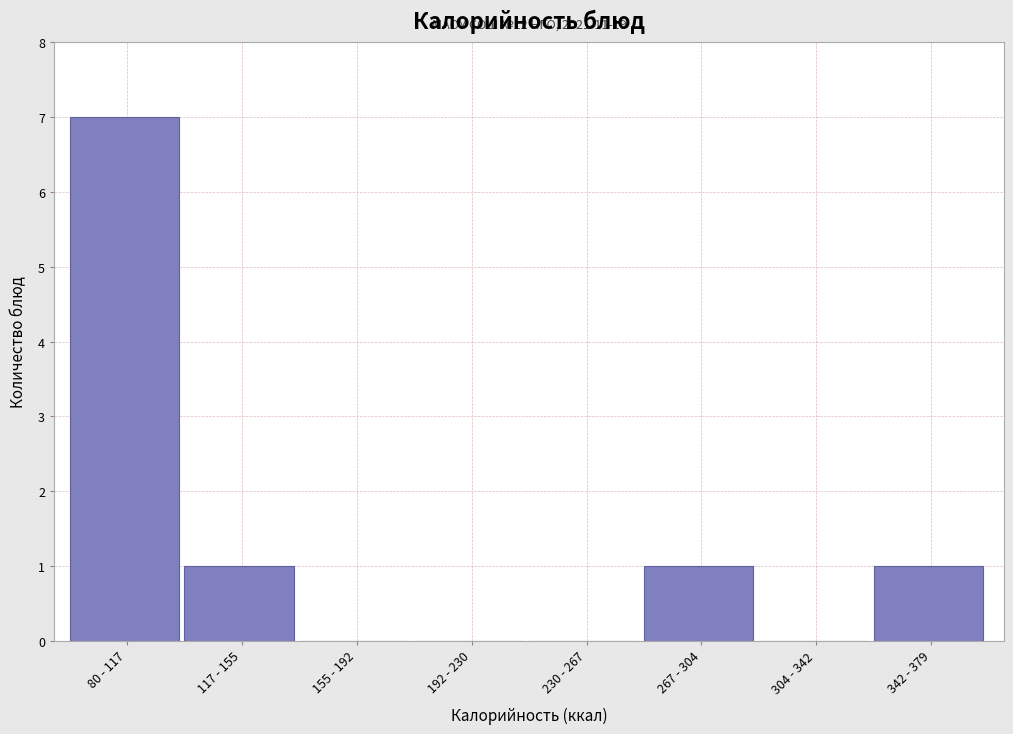

Reading left to right, extract all data points from this chart.

80 - 117=7	117 - 155=1	155 - 192=0	192 - 230=0	230 - 267=0	267 - 304=1	304 - 342=0	342 - 379=1